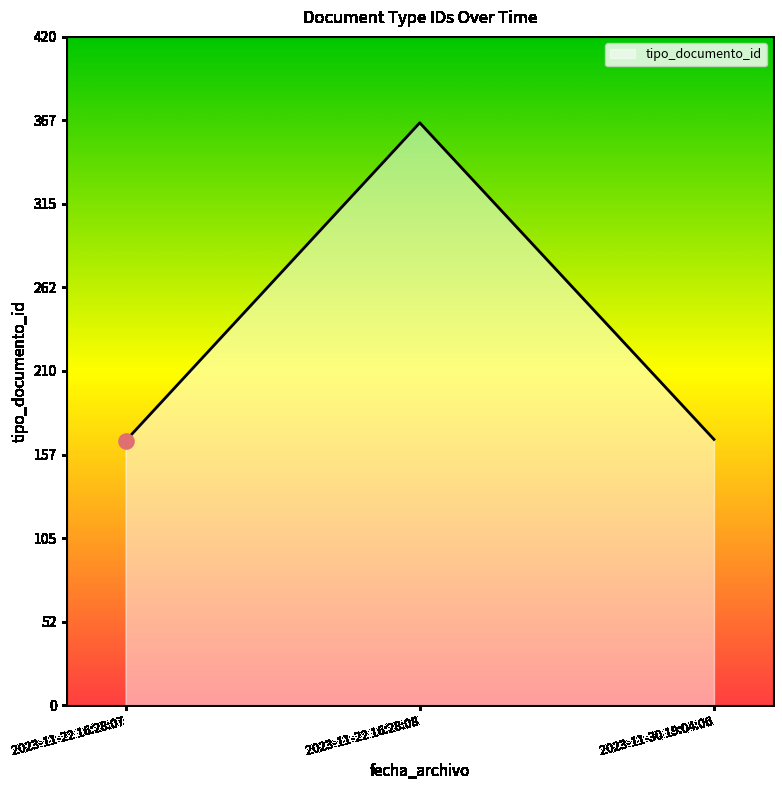

What is the change in value from 2023-11-22 16:28:07 to 2023-11-30 19:04:06?

+1